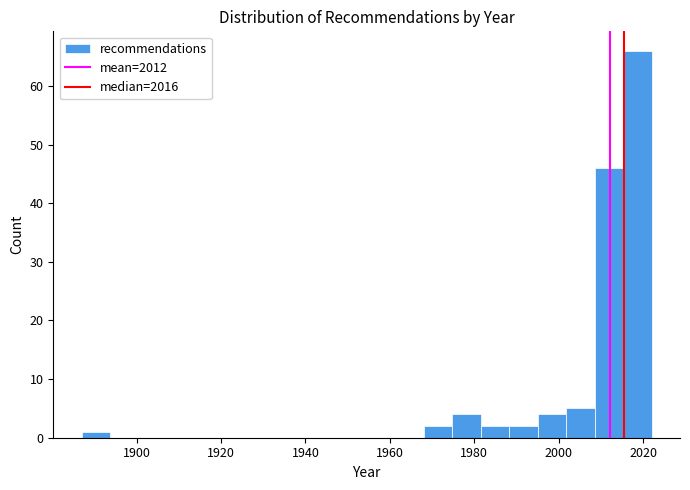

Read against the x-axis, roughly where is the centre of the tallest bar?

2018